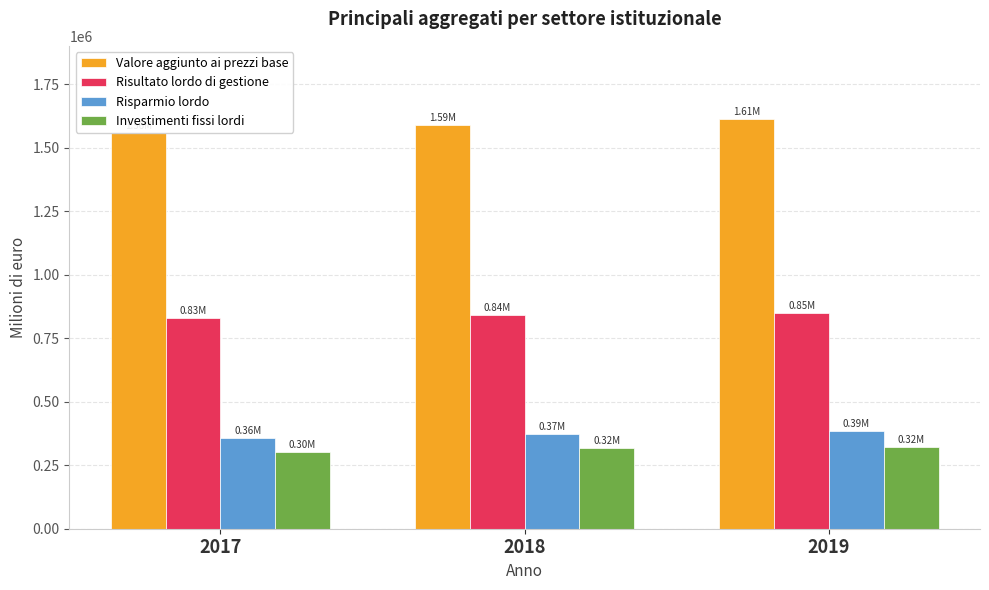

What is the difference between the maximum and minimum values in the Risparmio lordo series?

27661.5